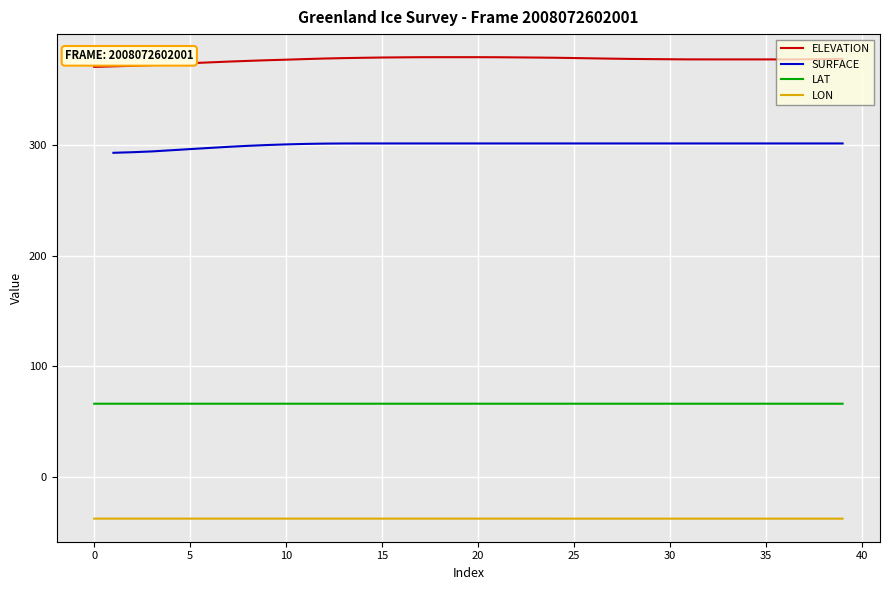

True or false: LON and SURFACE intersect in this chart.

False